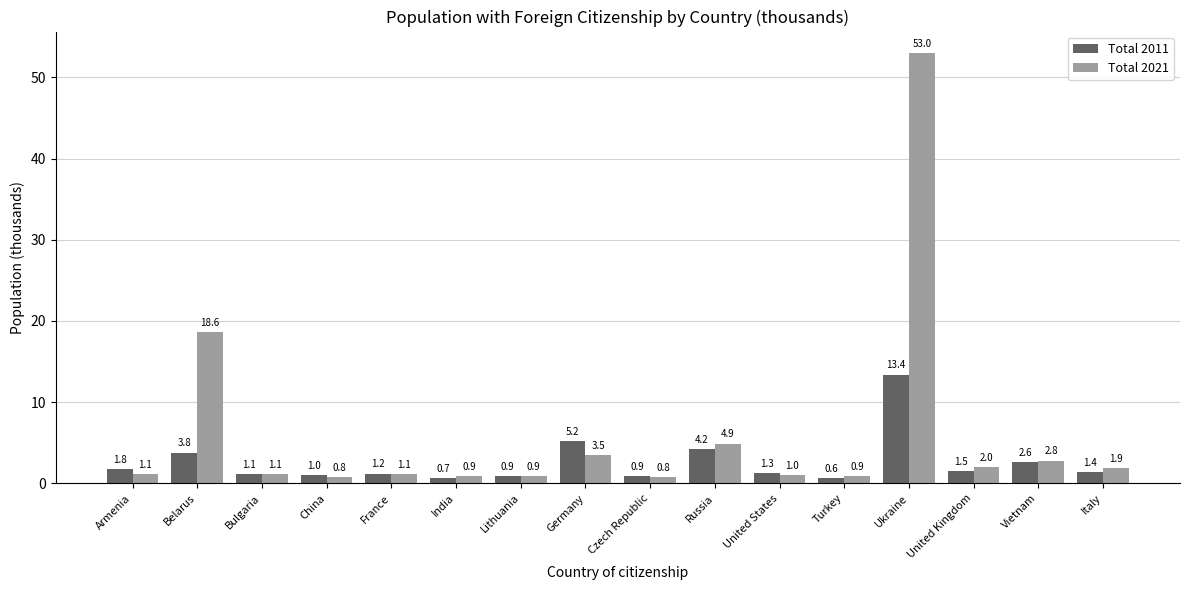

Where does the Total 2011 series first go above 1?

Armenia